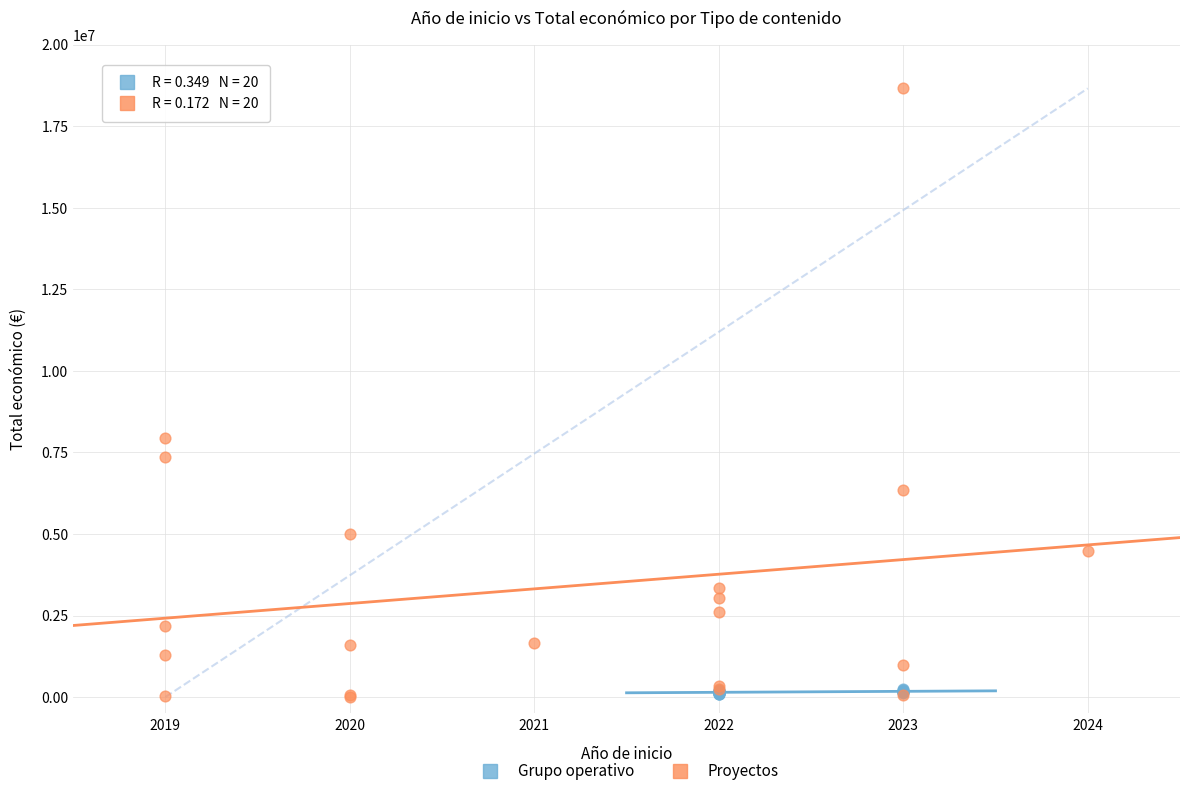

Which series has the widest spread of Y values?

Proyectos